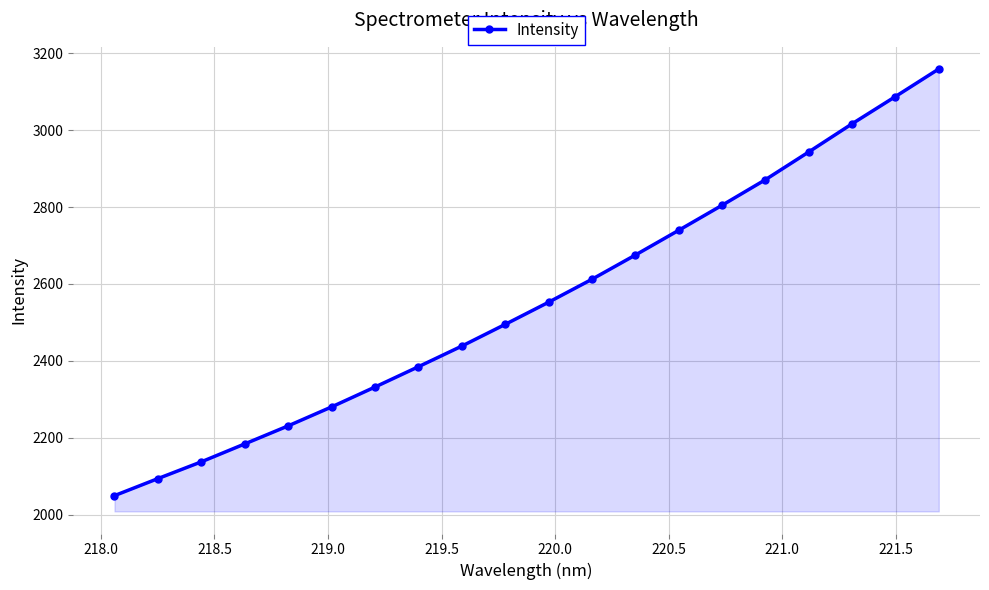

True or false: the data has more than 1 interior local peaks.

False